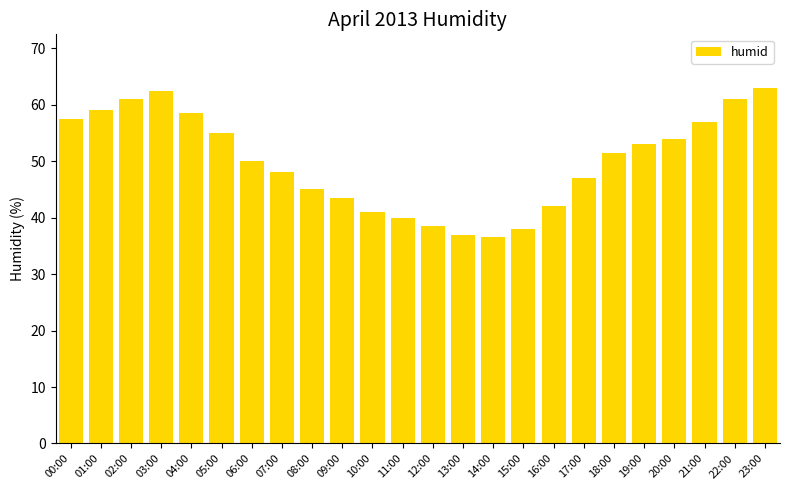

What is the maximum value shown in the chart?

63.0